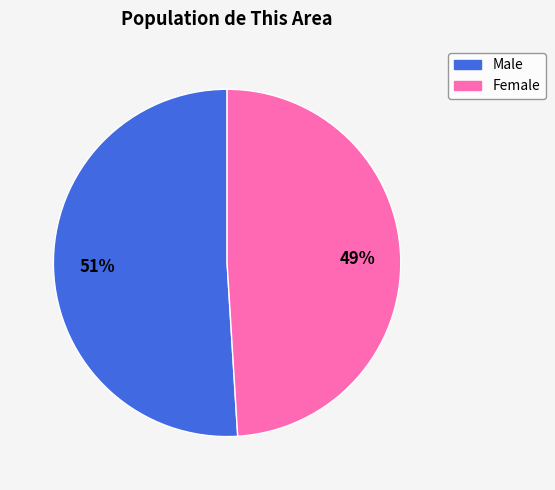

True or false: Male accounts for 63% of the total.

False